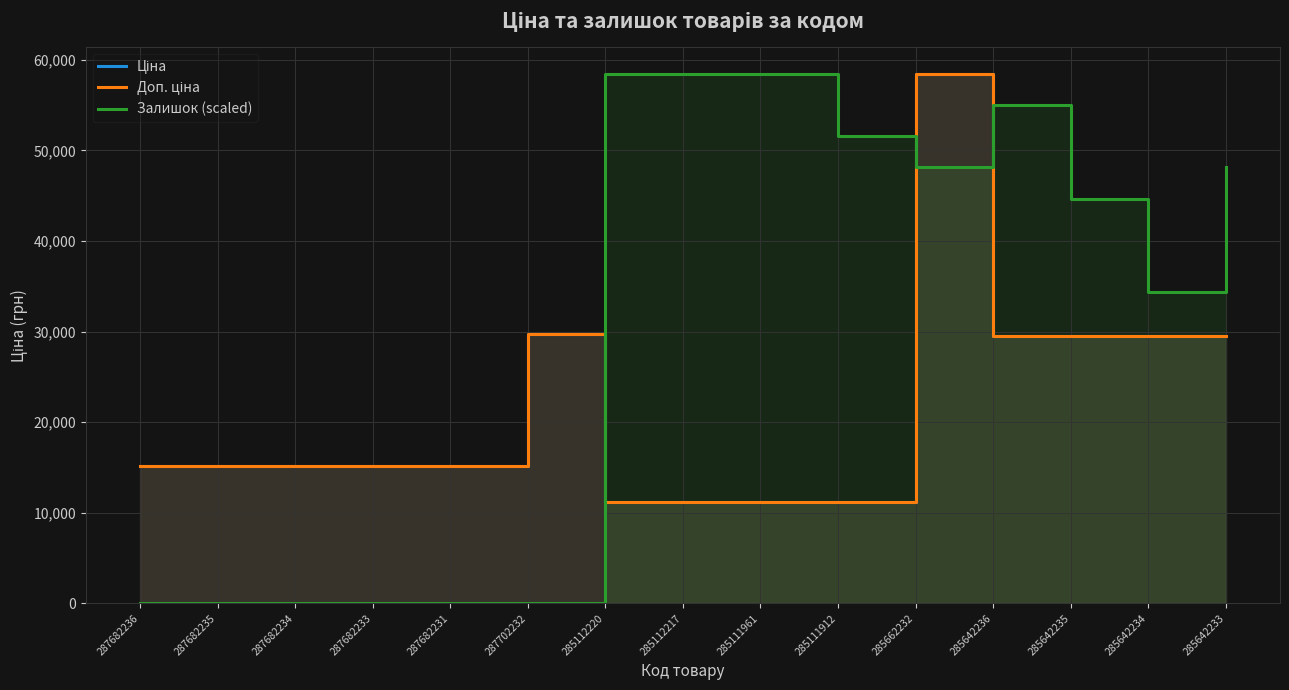

Rank the series at 285642236 from lowest to highest value.

Ціна, Доп. ціна, Залишок (scaled)